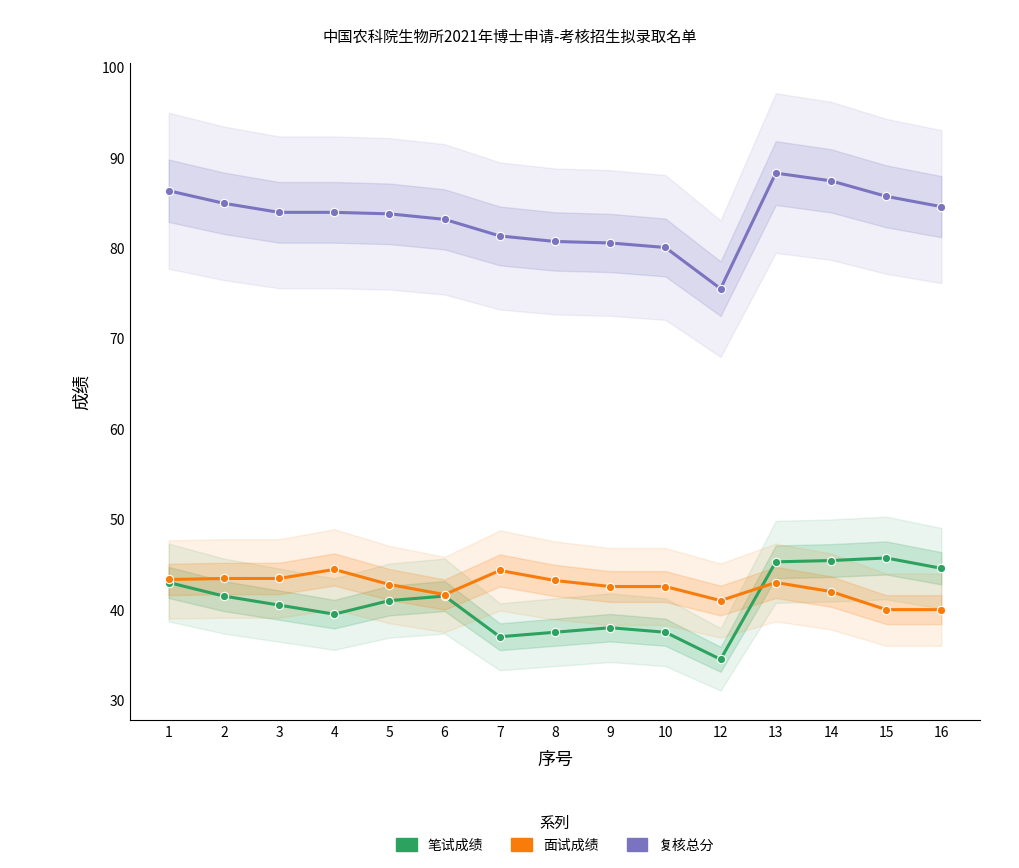

Which category has the highest value in the 面试成绩 series?

4